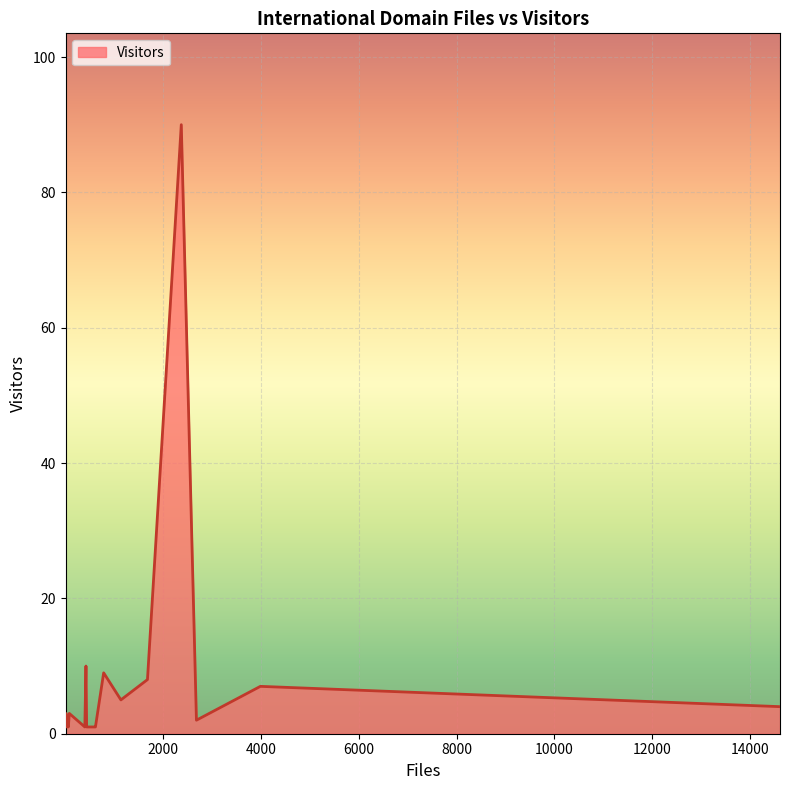

What is the minimum value shown in the chart?

1